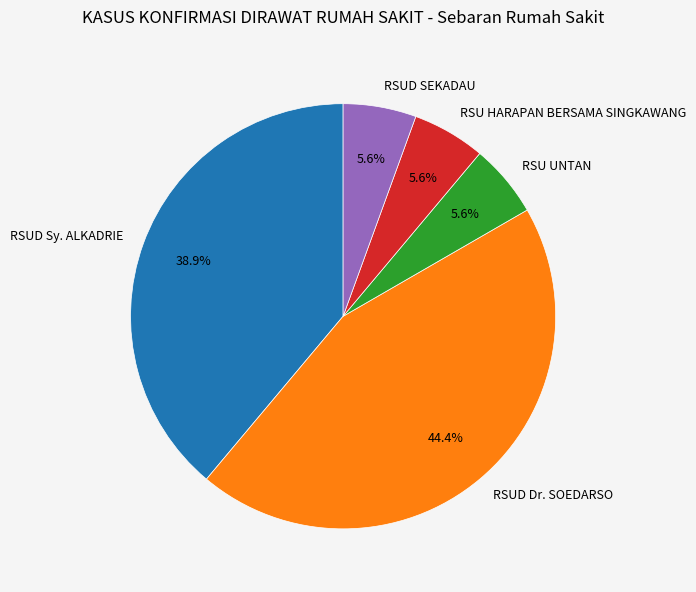

True or false: RSU UNTAN accounts for 6% of the total.

True